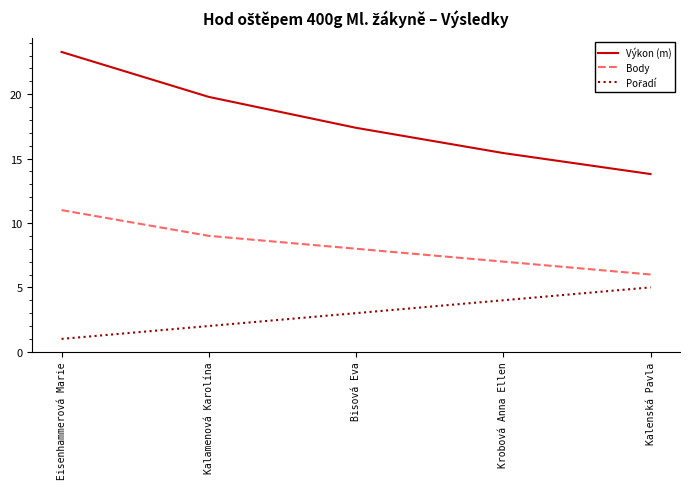

Count the number of categories in the chart.

5